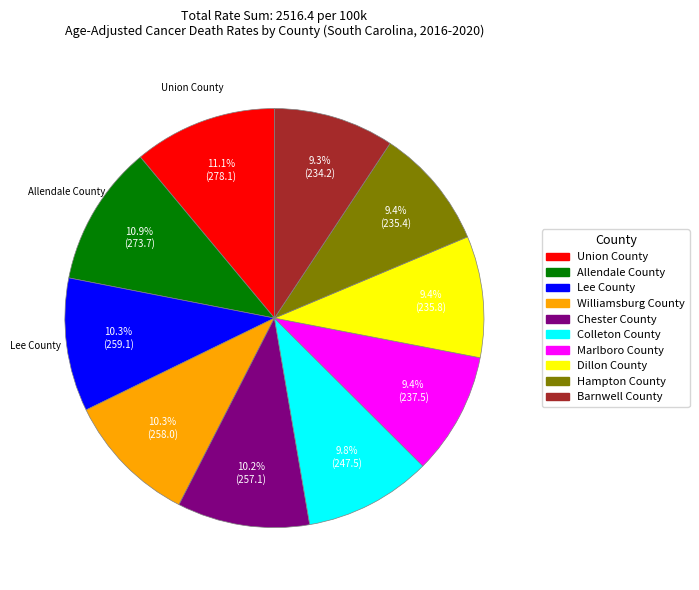

Does any single category account for the majority?

No